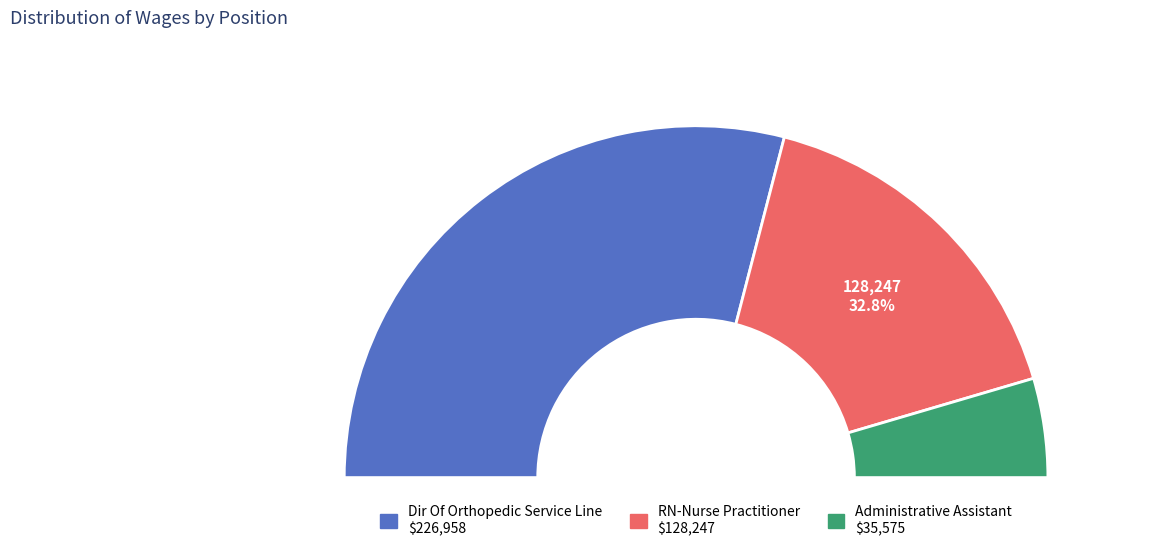

Does any single category account for the majority?

Yes